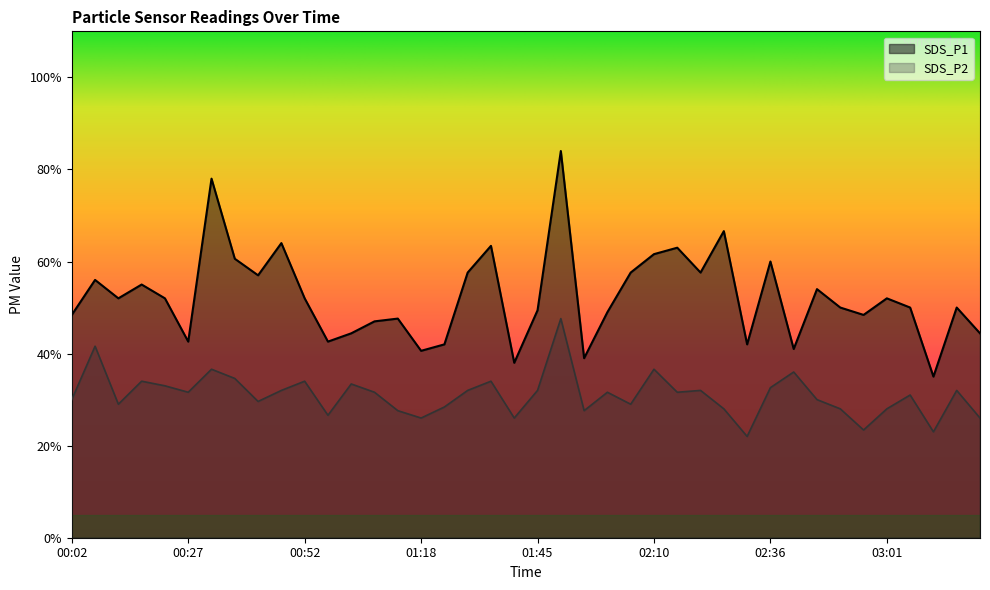

At which category is the sum across all series the highest?

01:50